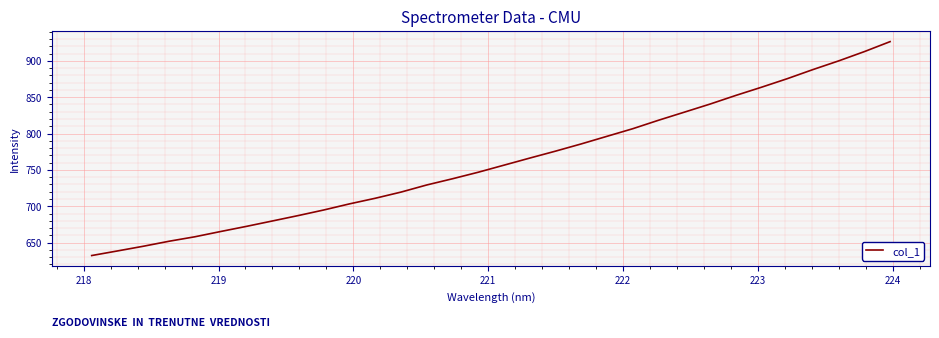

What is the difference between the maximum and minimum values?

294.3